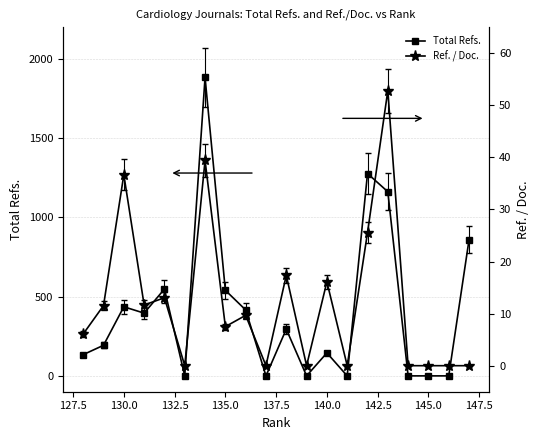

What is the value of the Total Refs. point at the 16th from the left?

548.0